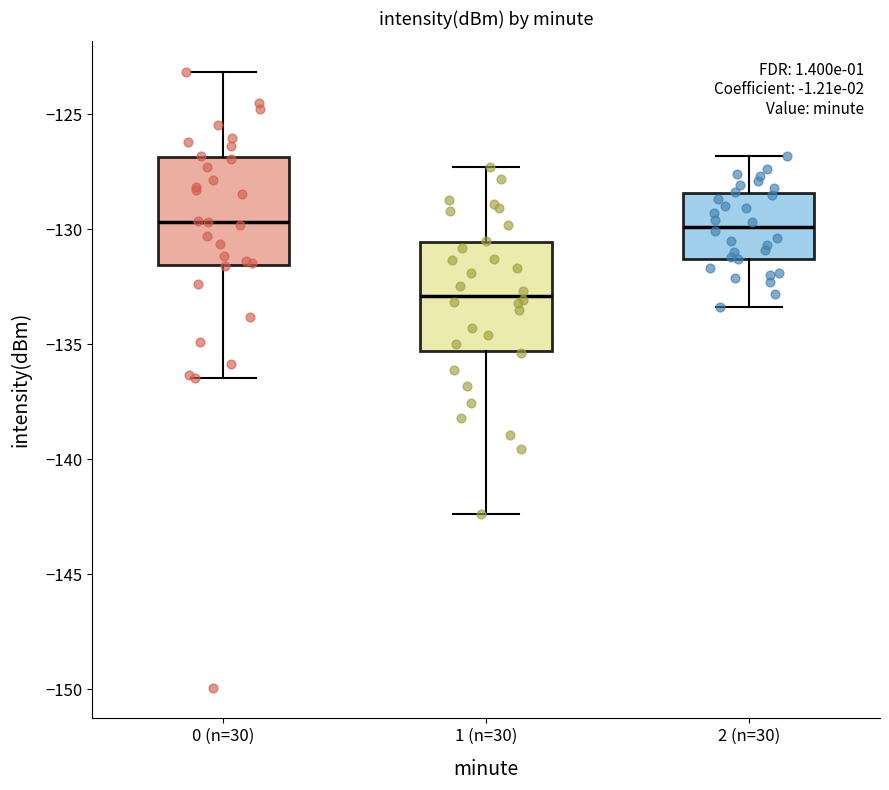

Reading left to right, read every box against the y-axis: the position of its median line, the range the box covers, and the ends of its whiskers. The values are not printed on the chart, so give them approximately, as read against the axis.

0 (n=30): median -129.5, box -131.5 to -127.0, whiskers -136.5 to -123.0
1 (n=30): median -133.0, box -135.5 to -130.5, whiskers -142.5 to -127.5
2 (n=30): median -130.0, box -131.5 to -128.5, whiskers -133.5 to -127.0